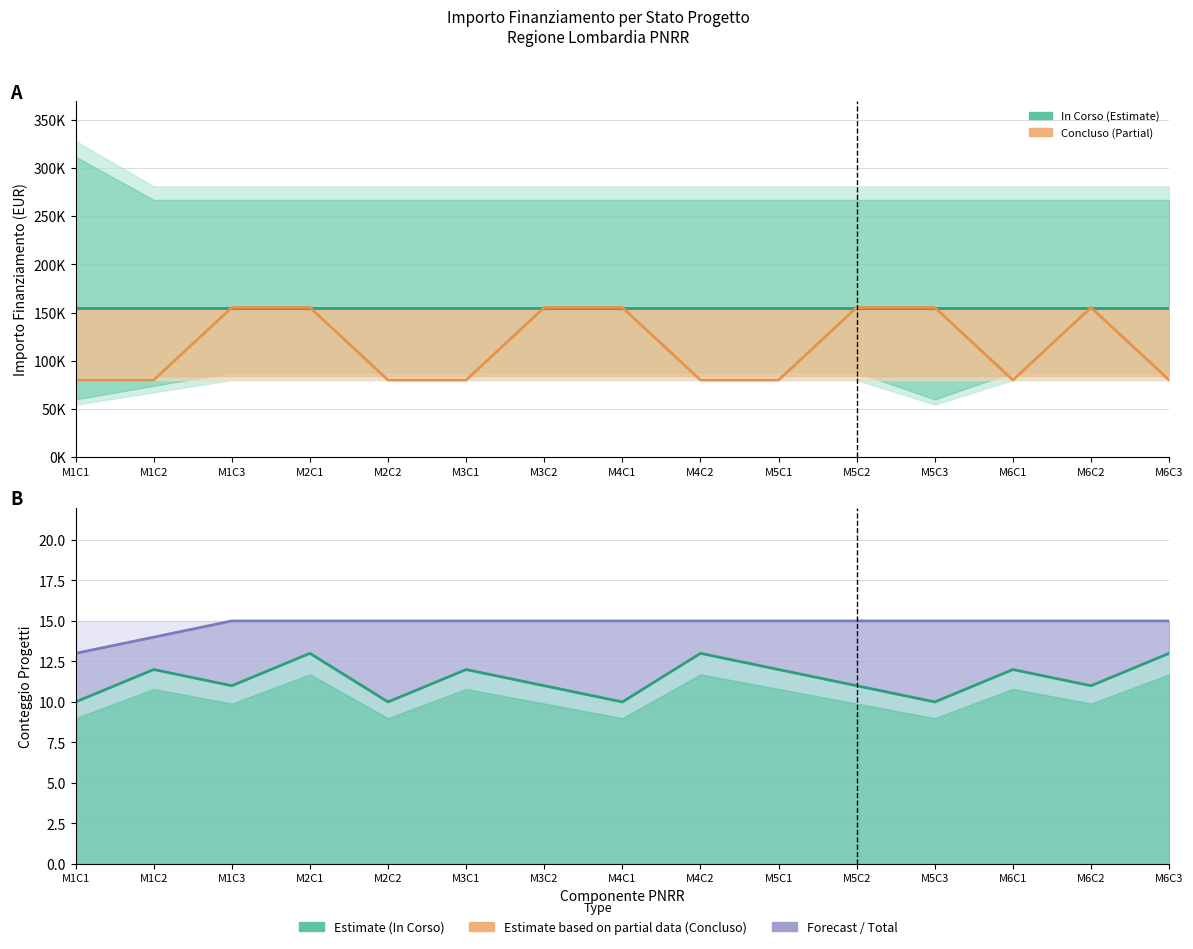

True or false: Forecast / Total has a value of 15 at M3C2.

True